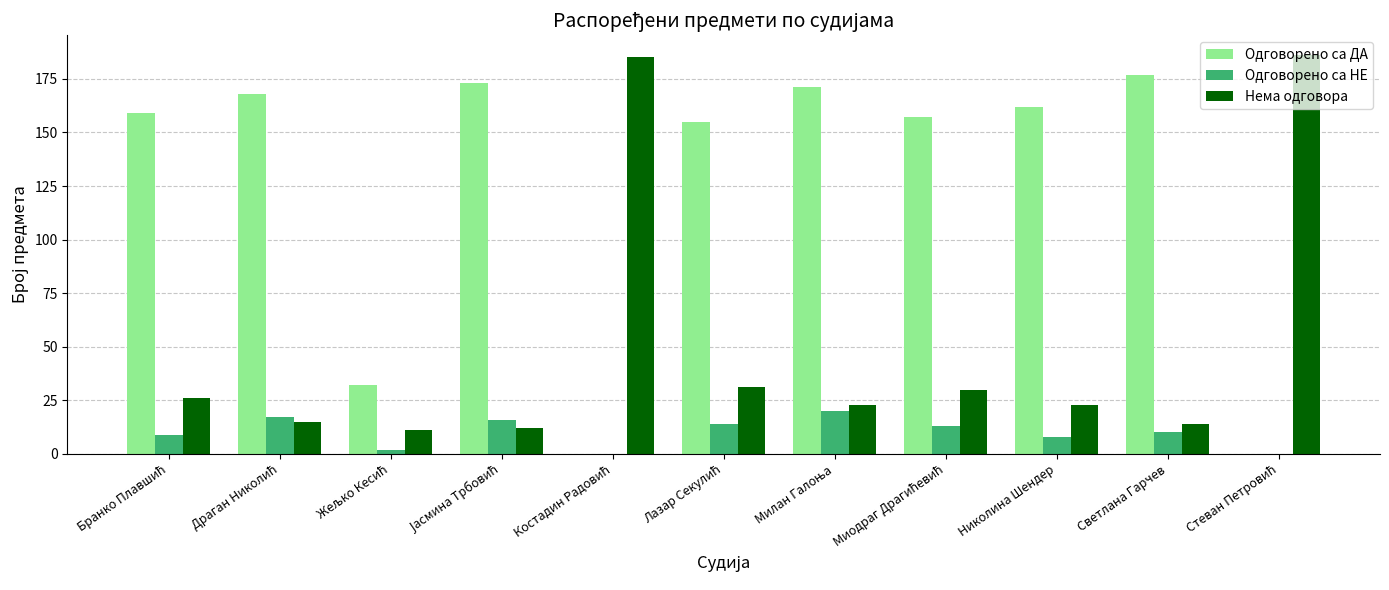

Which series has the largest total across all categories?

Одговорено са ДА